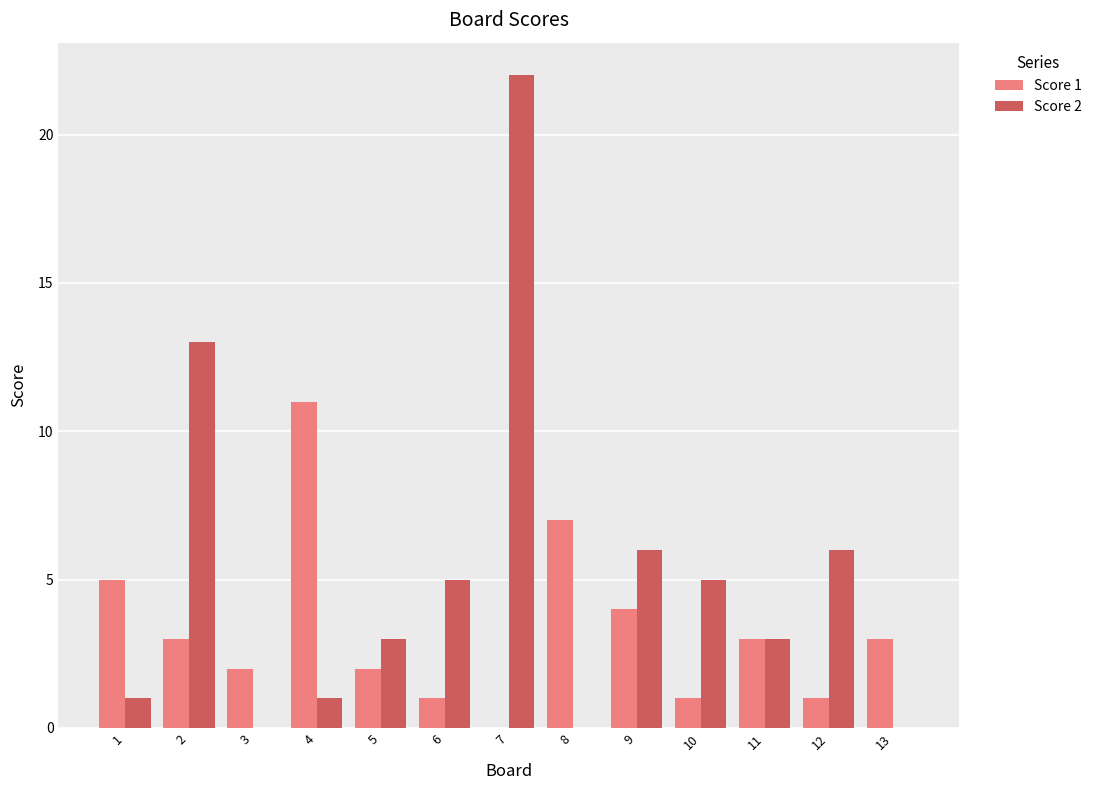

Are the bars horizontal?

No